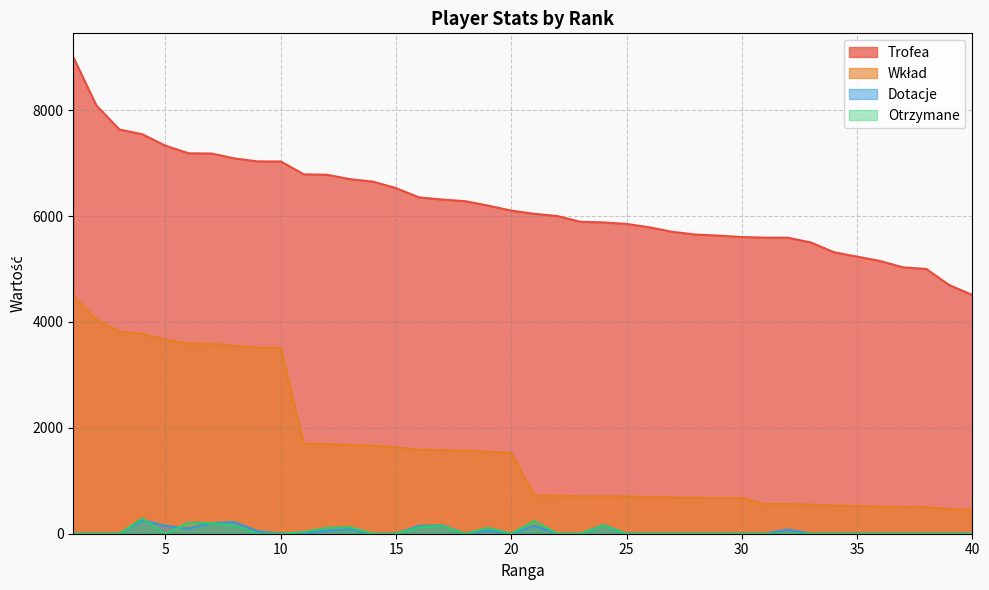

At which category is the sum across all series the highest?

1